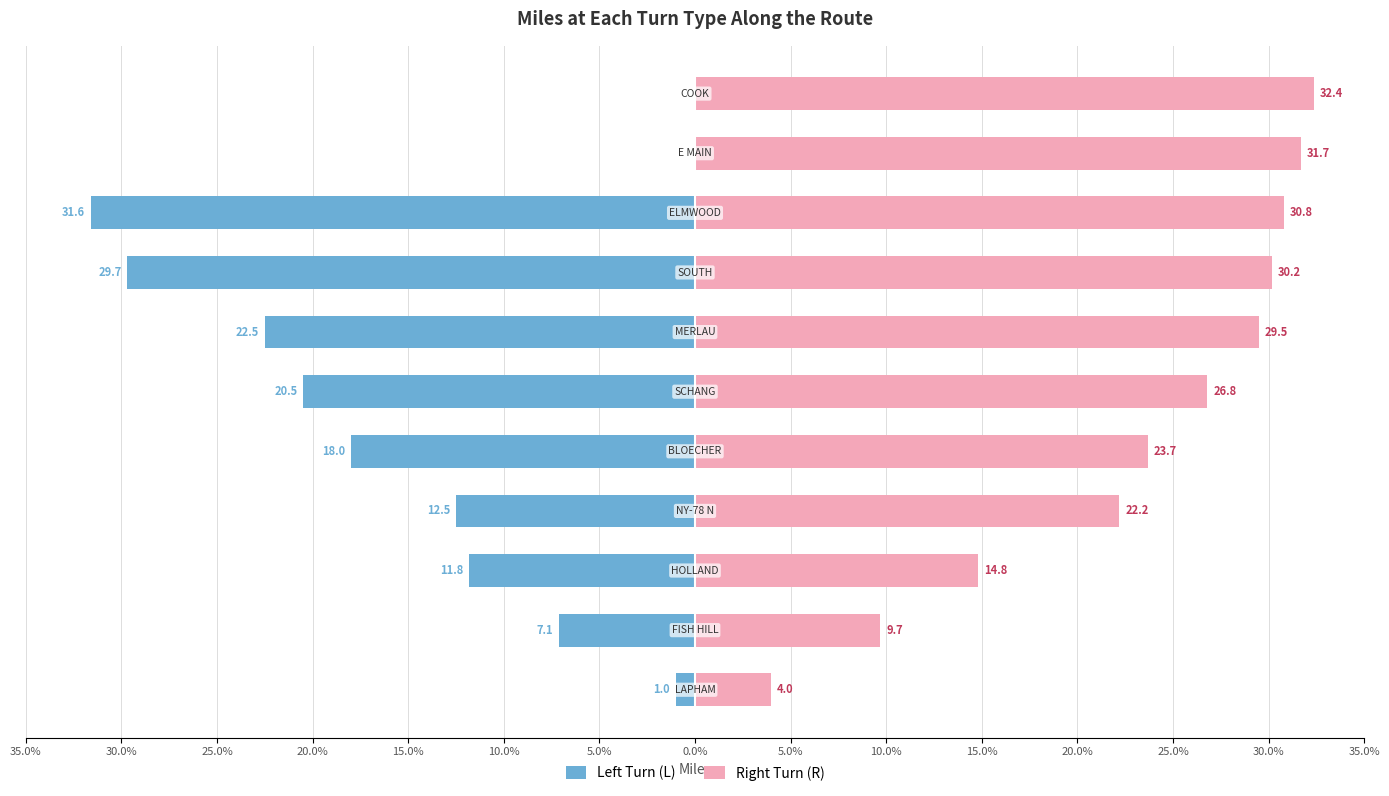

Between 30.0% and 35.0%, which series saw the biggest shift?

Right Turn (R)